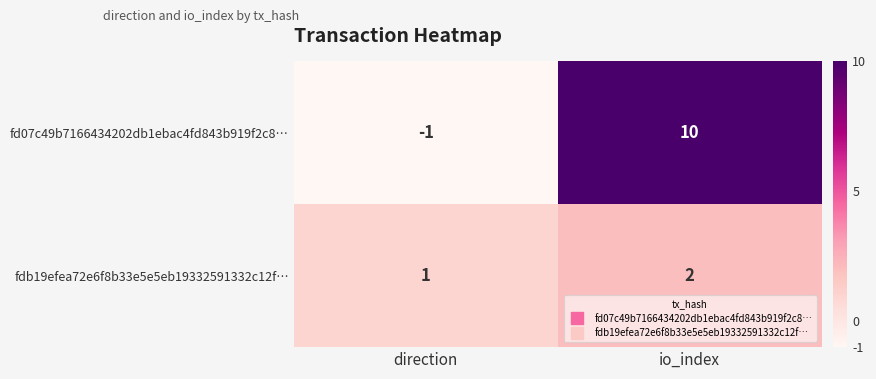

What is the spread (max minus min) of values at io_index?

8